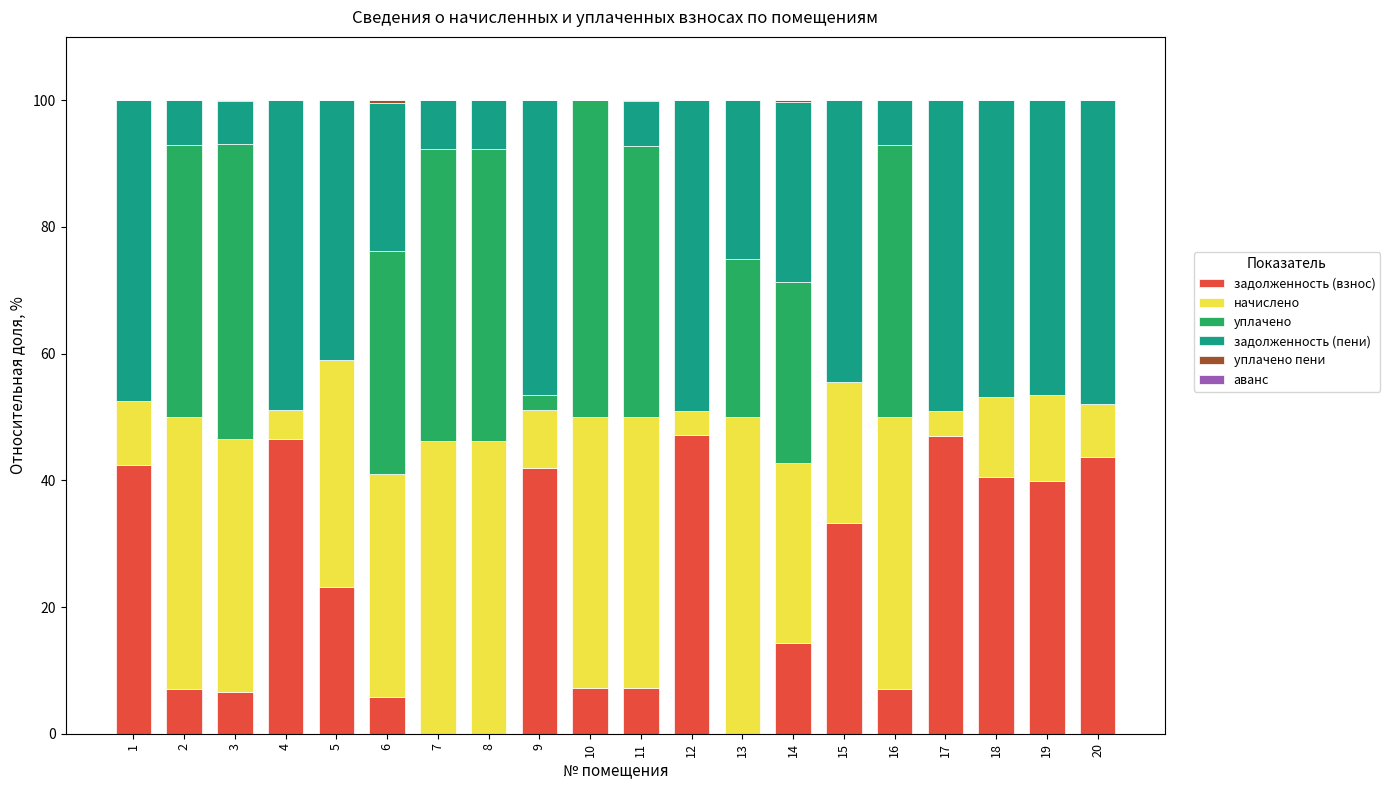

How many distinct data groups are displayed?

6